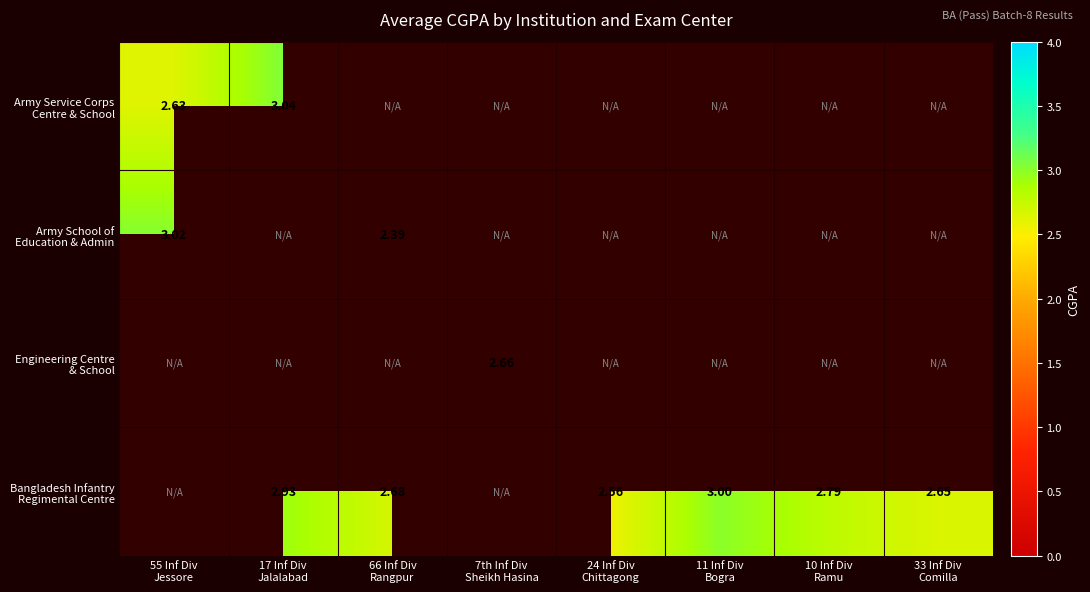

What is the average value of the Engineering Centre & School series?

0.3